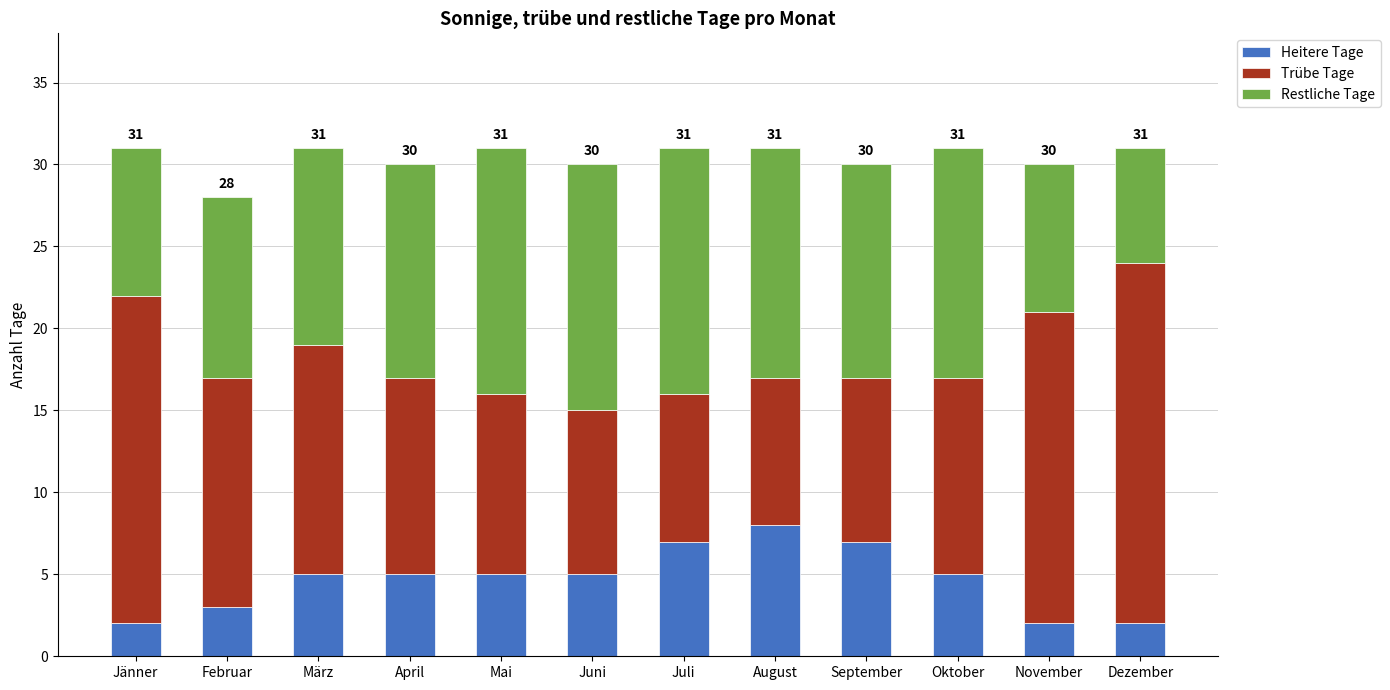

The value of Heitere Tage at März is 5. True or false?

True